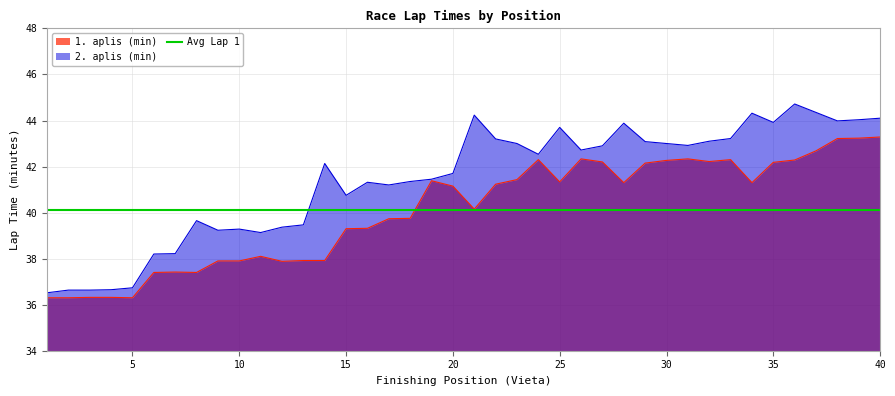

Rank the series at 32 from highest to lowest value.

2. aplis (min), 1. aplis (min)